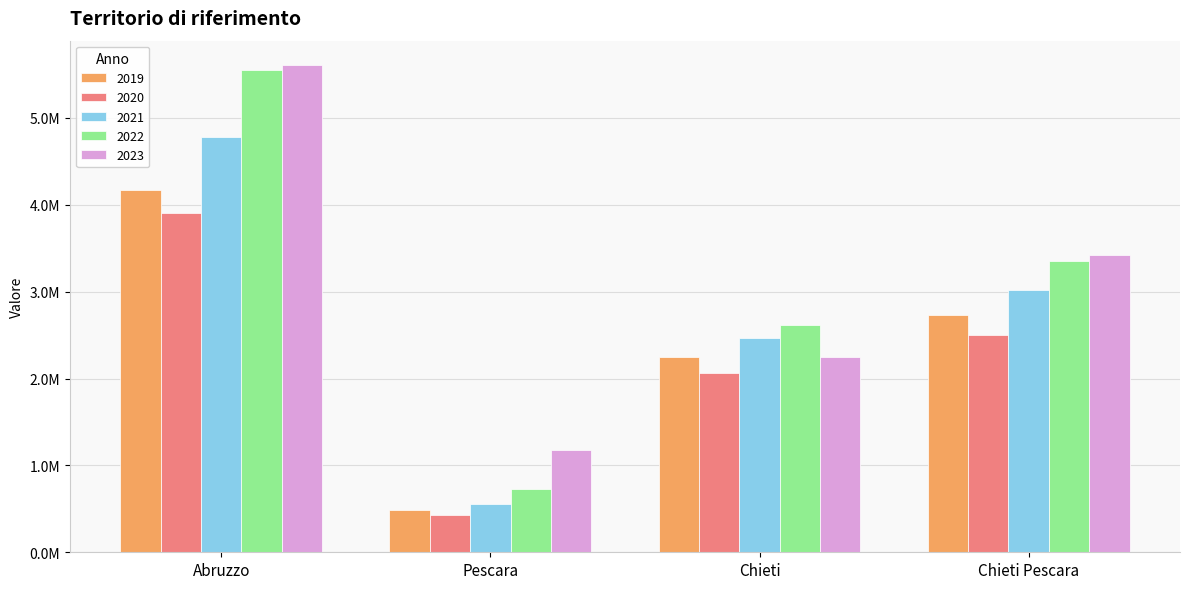

What is the difference between the maximum and minimum values in the 2022 series?

4817250.1